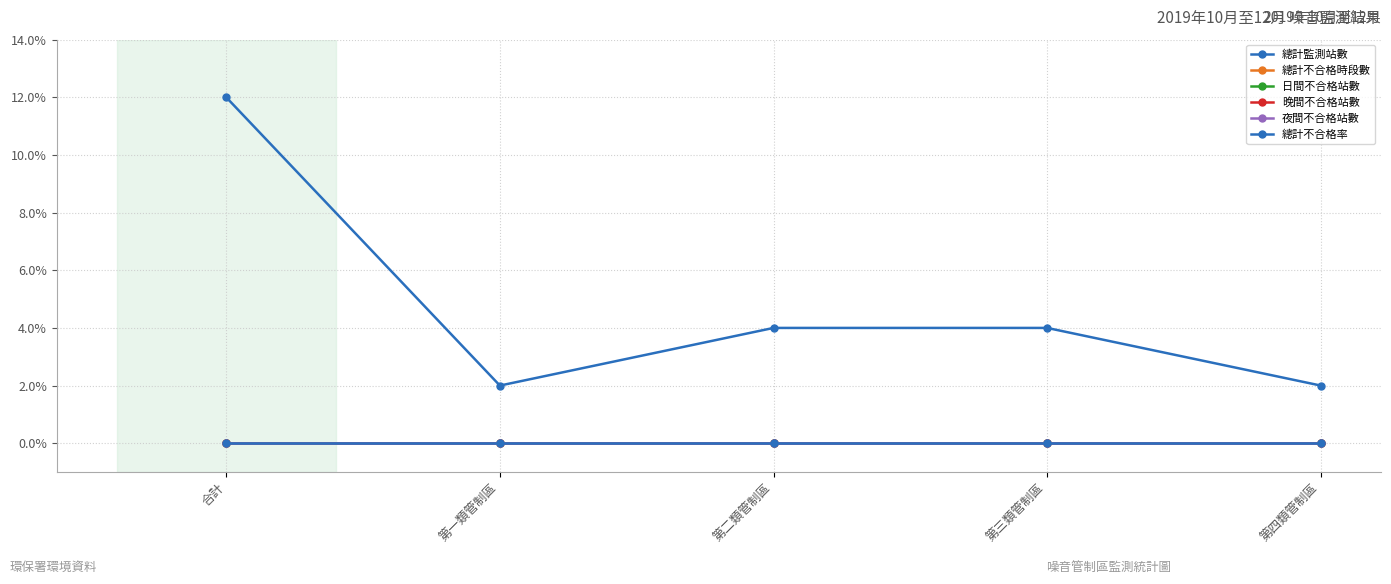

Which series changed the most between 第一類管制區 and 第三類管制區?

總計監測站數